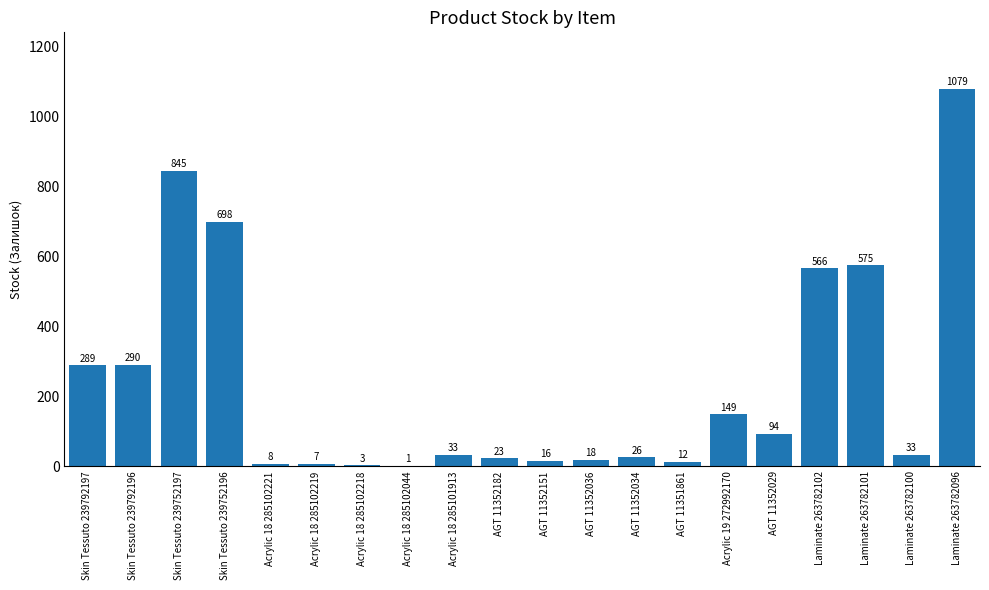

What is the sum of the values at Acrylic 18 285102219 and Laminate 263782096?

1086